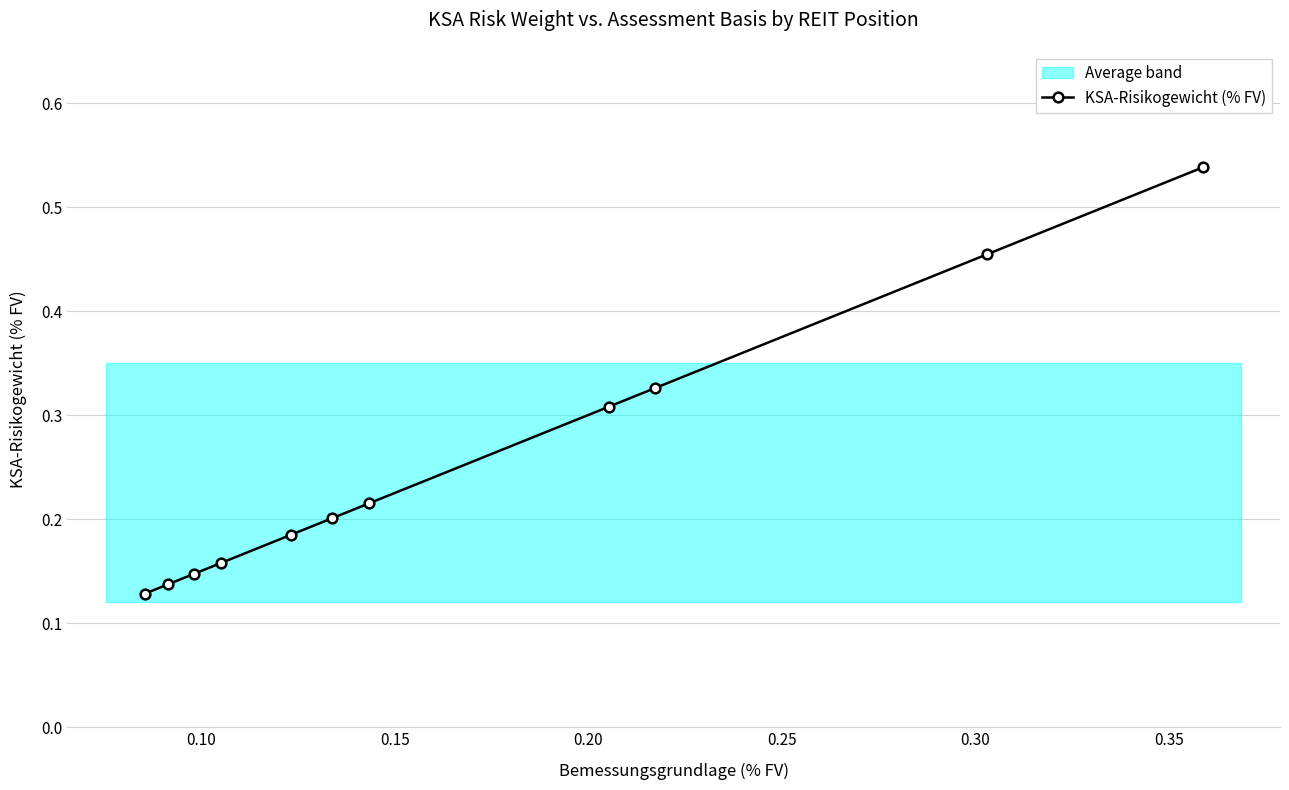

What is the difference between the maximum and minimum values?

0.4